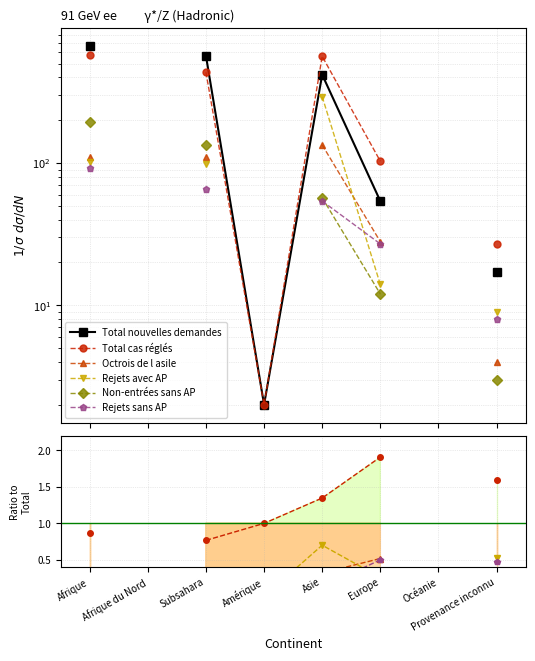

Where is Total nouvelles demandes nearest to the value 333?

Asie